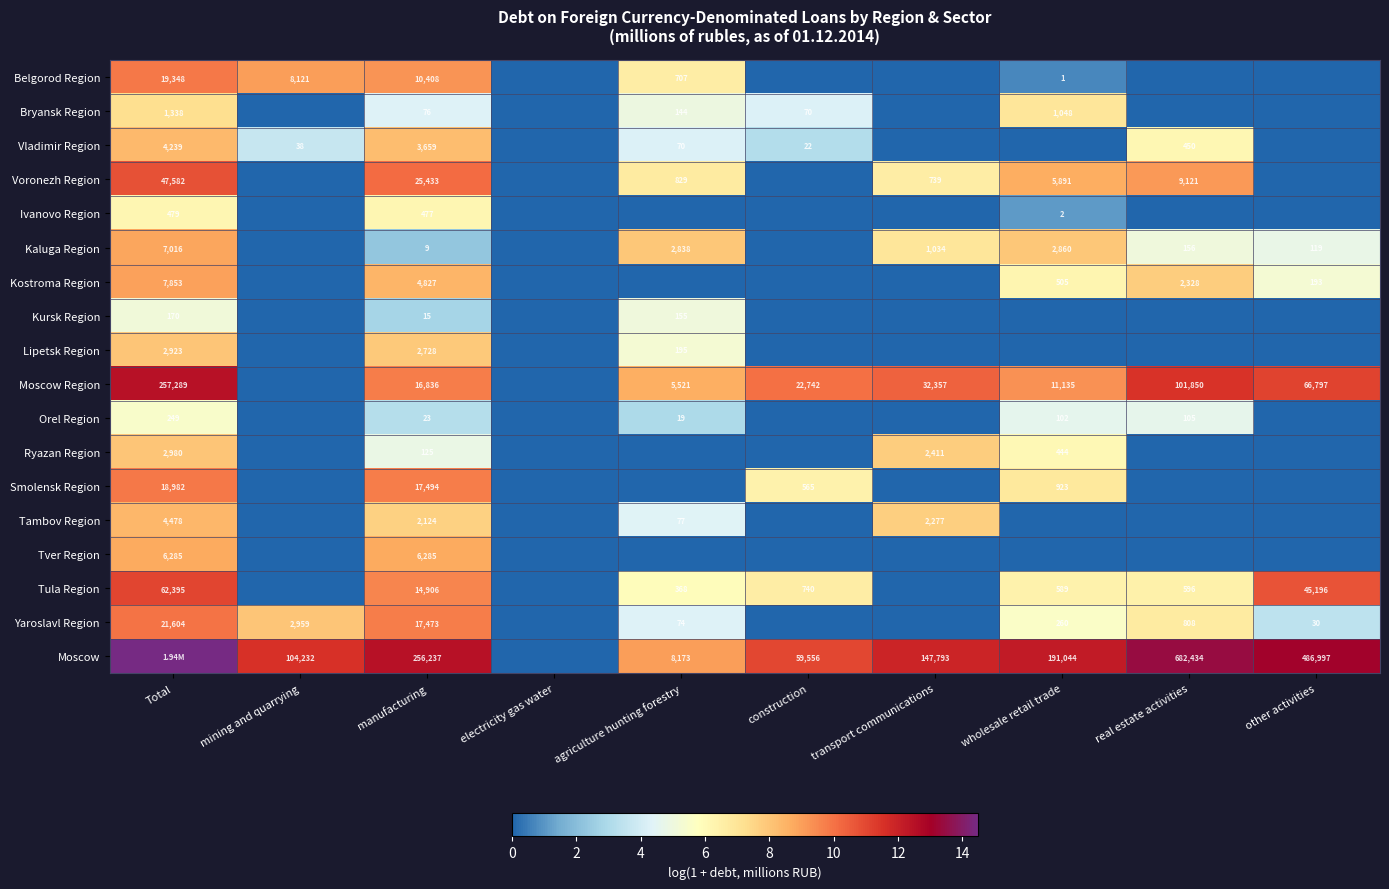

Rank the series at manufacturing from highest to lowest value.

Moscow, Voronezh Region, Smolensk Region, Yaroslavl Region, Moscow Region, Tula Region, Belgorod Region, Tver Region, Kostroma Region, Vladimir Region, Lipetsk Region, Tambov Region, Ivanovo Region, Ryazan Region, Bryansk Region, Orel Region, Kursk Region, Kaluga Region